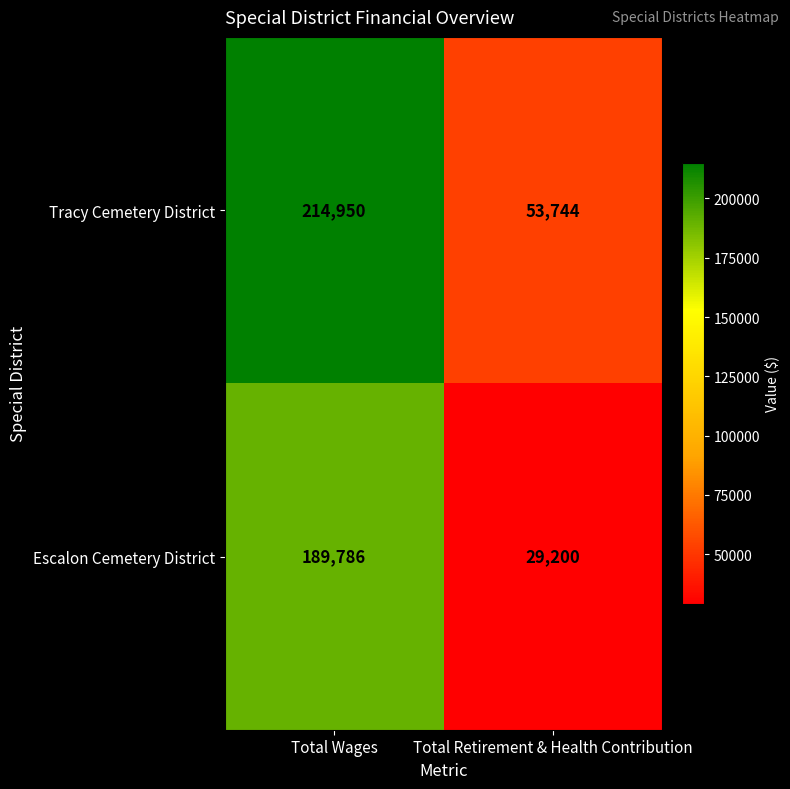

What is the difference between the highest and lowest values at Total Retirement & Health Contribution?

24544